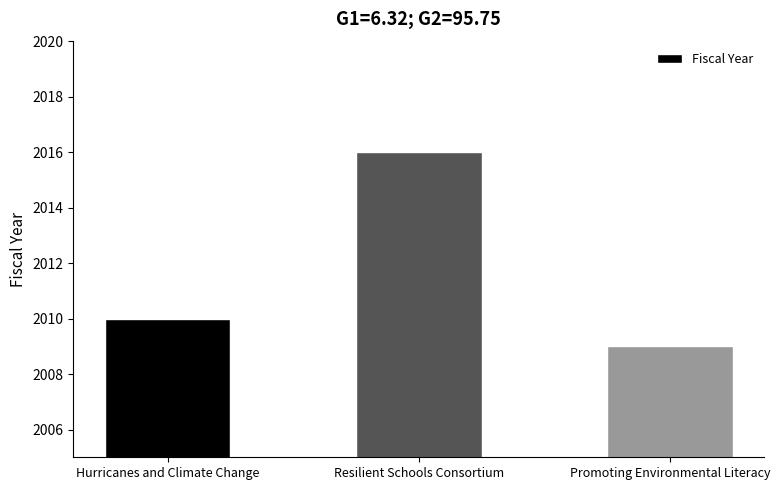

What position from the left is Promoting Environmental Literacy?

3